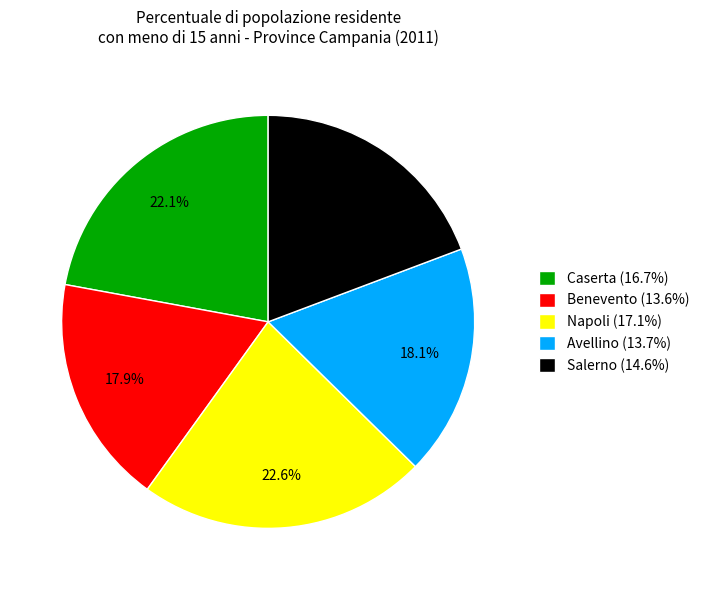

To the nearest percent, what portion does Benevento represent?

18%